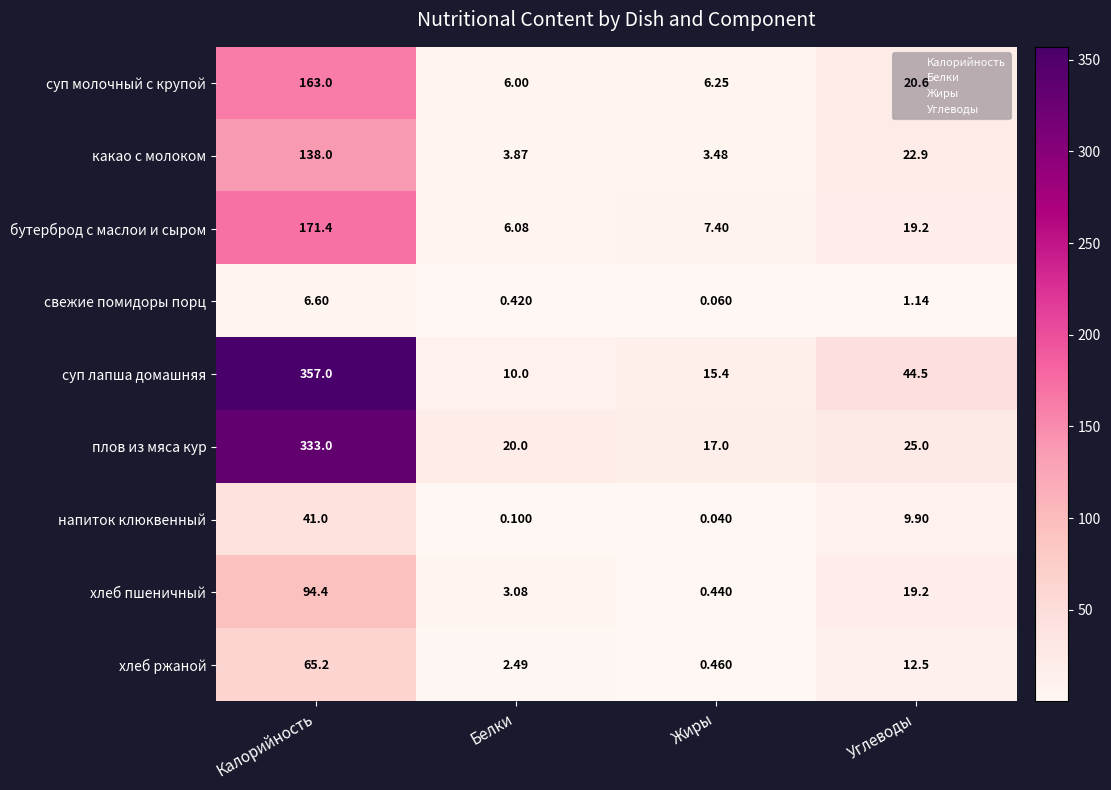

Which series changed the most between Белки and Углеводы?

суп лапша домашняя